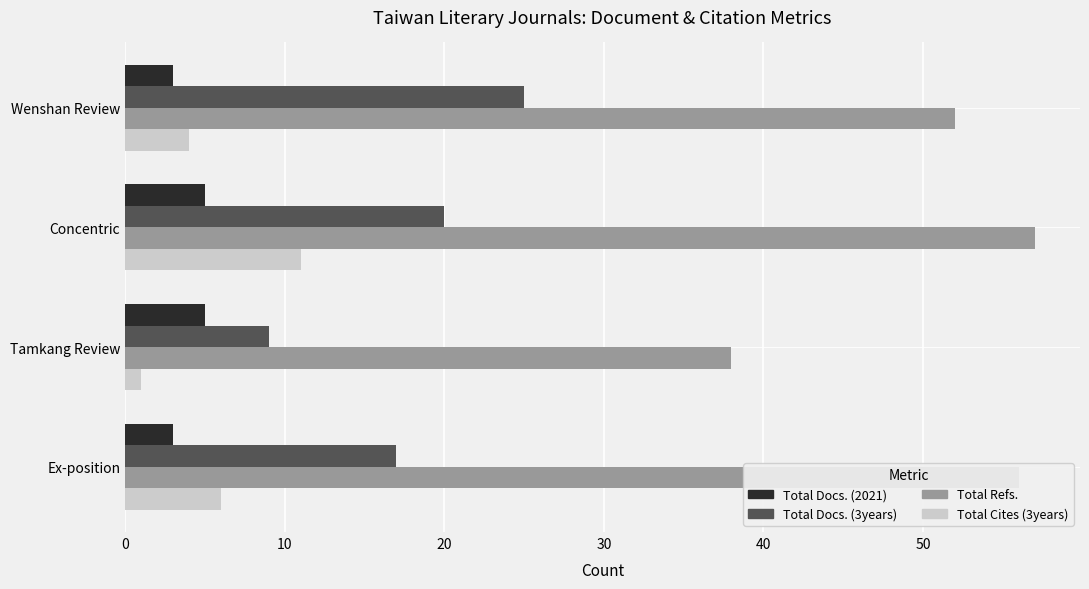

Where is Total Refs. nearest to the value 47?

Wenshan Review